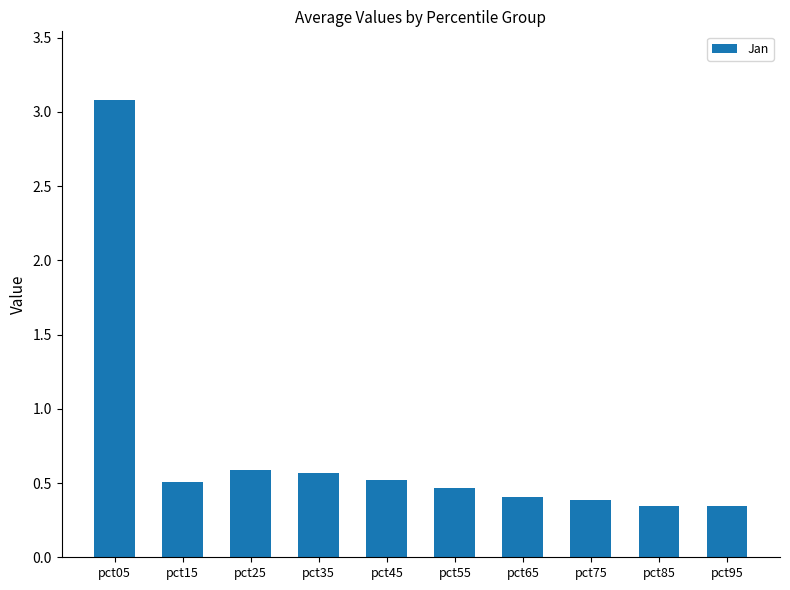

Does the chart contain any negative values?

No